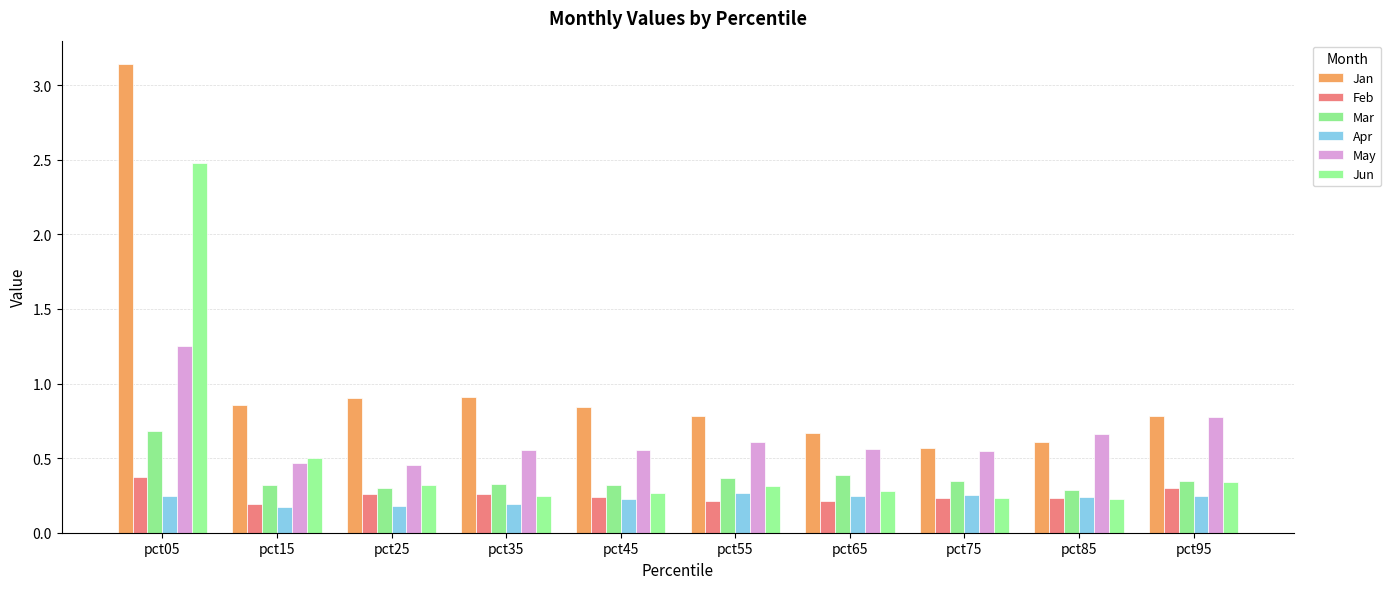

At how many categories does at least one series exceed 1?

1